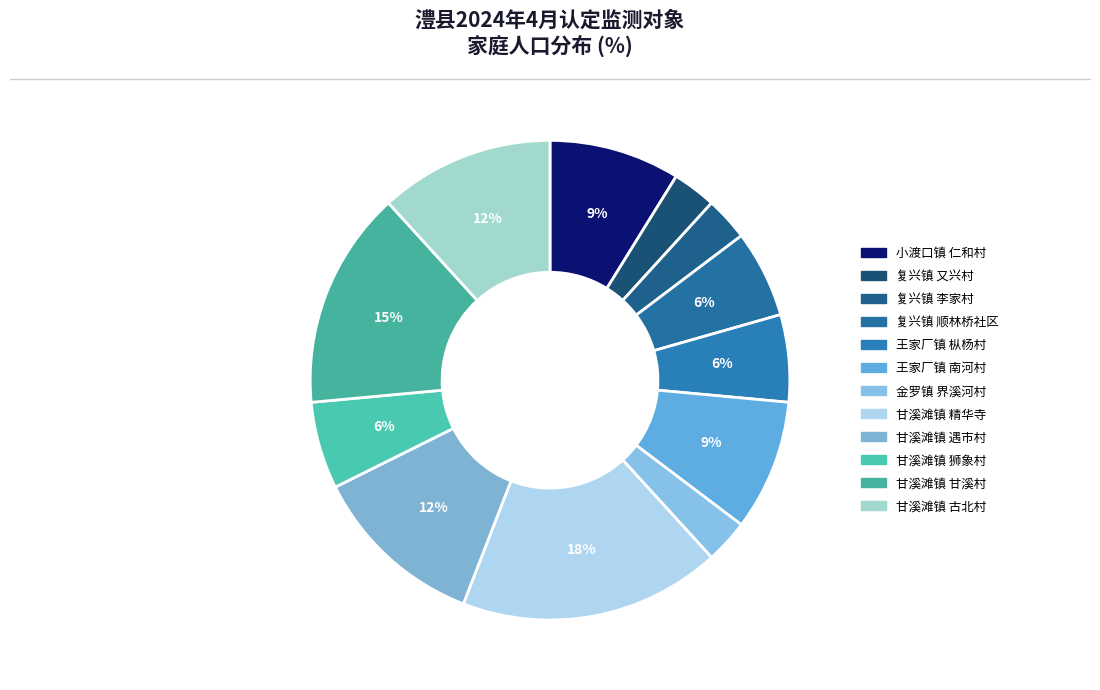

How many segments does this pie chart have?

12